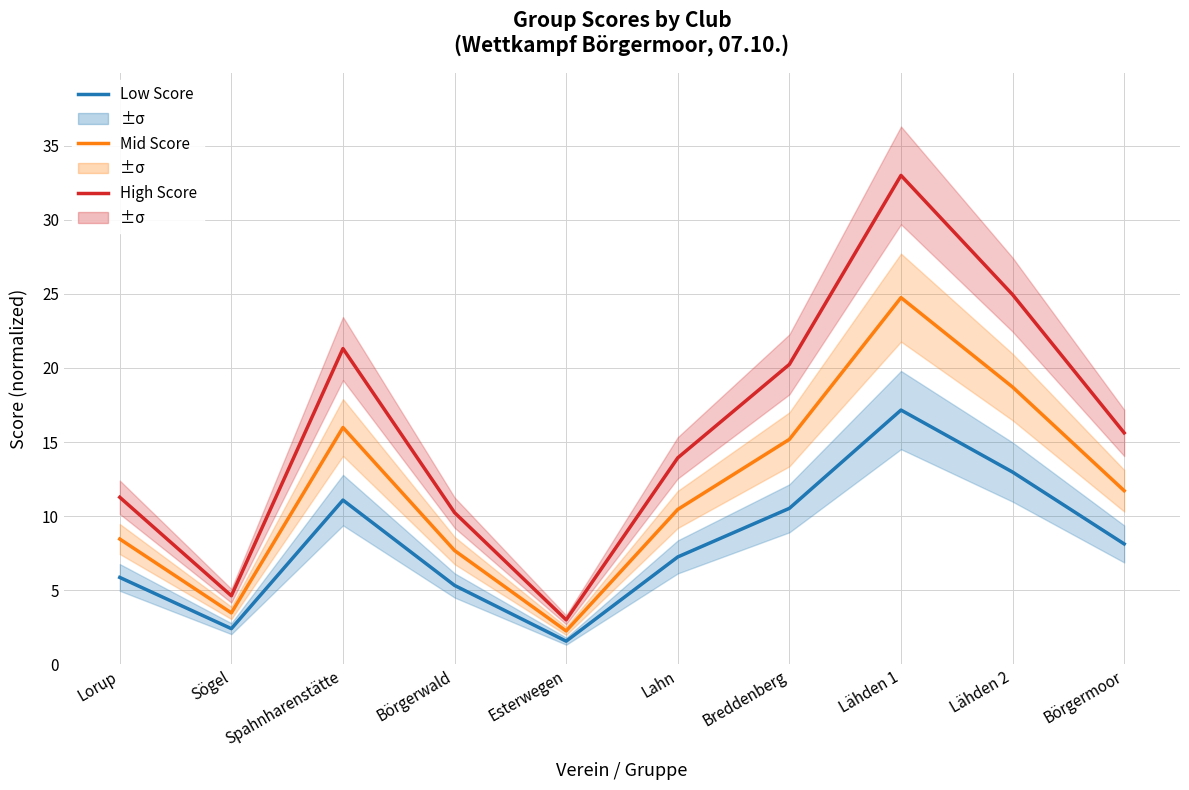

At which label is Mid Score closest to 13?

Börgermoor